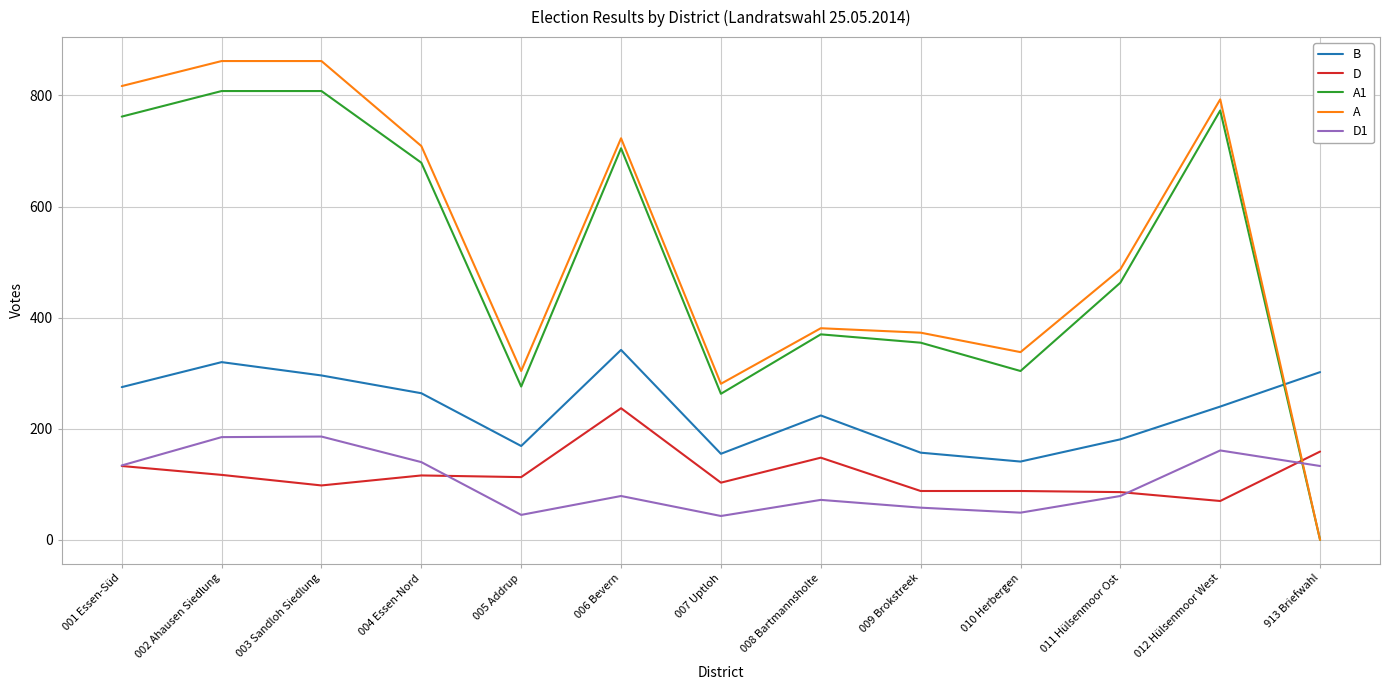

List the series in order of their peak value, lowest first.

D1, D, B, A1, A